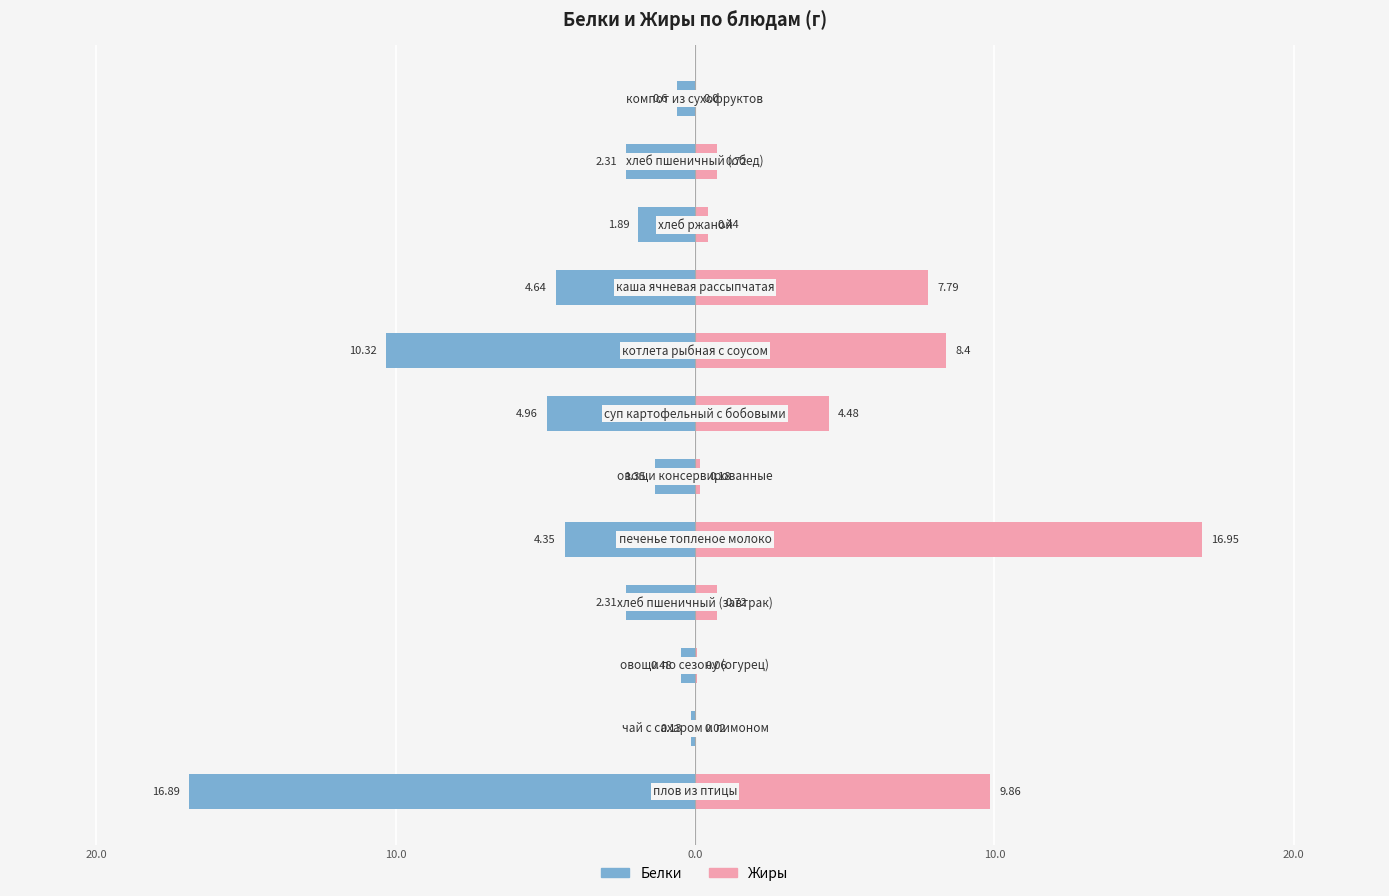

Which series has the widest spread of values?

Жиры